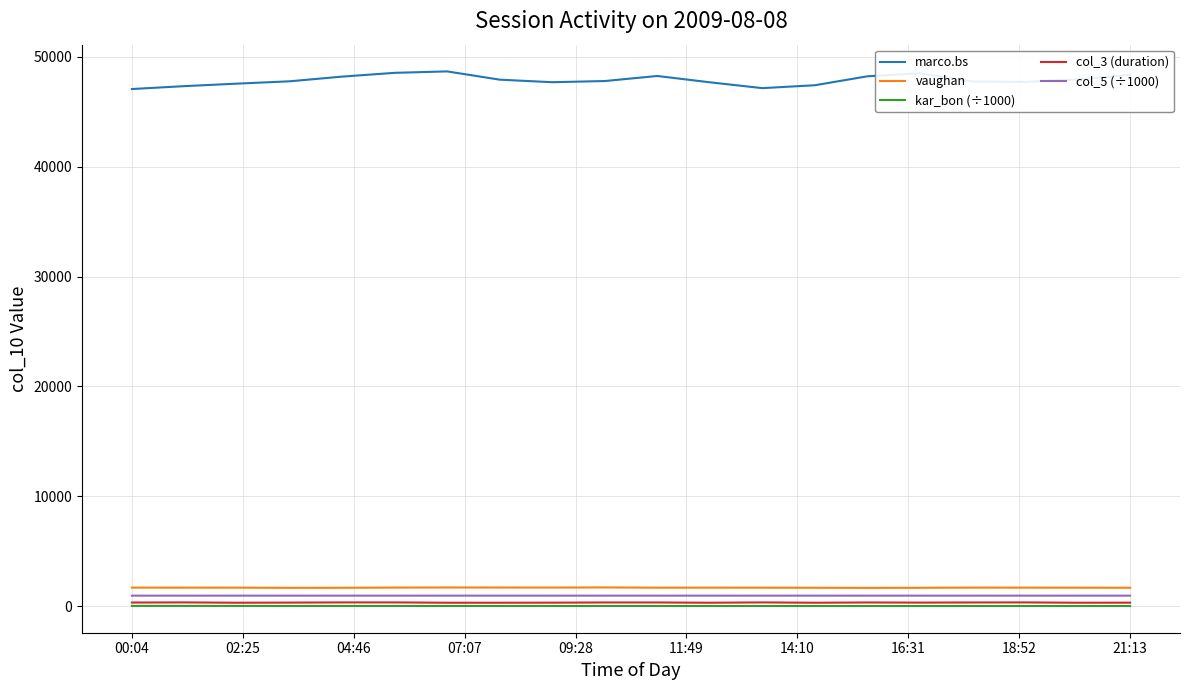

True or false: marco.bs and col_3 (duration) intersect in this chart.

False